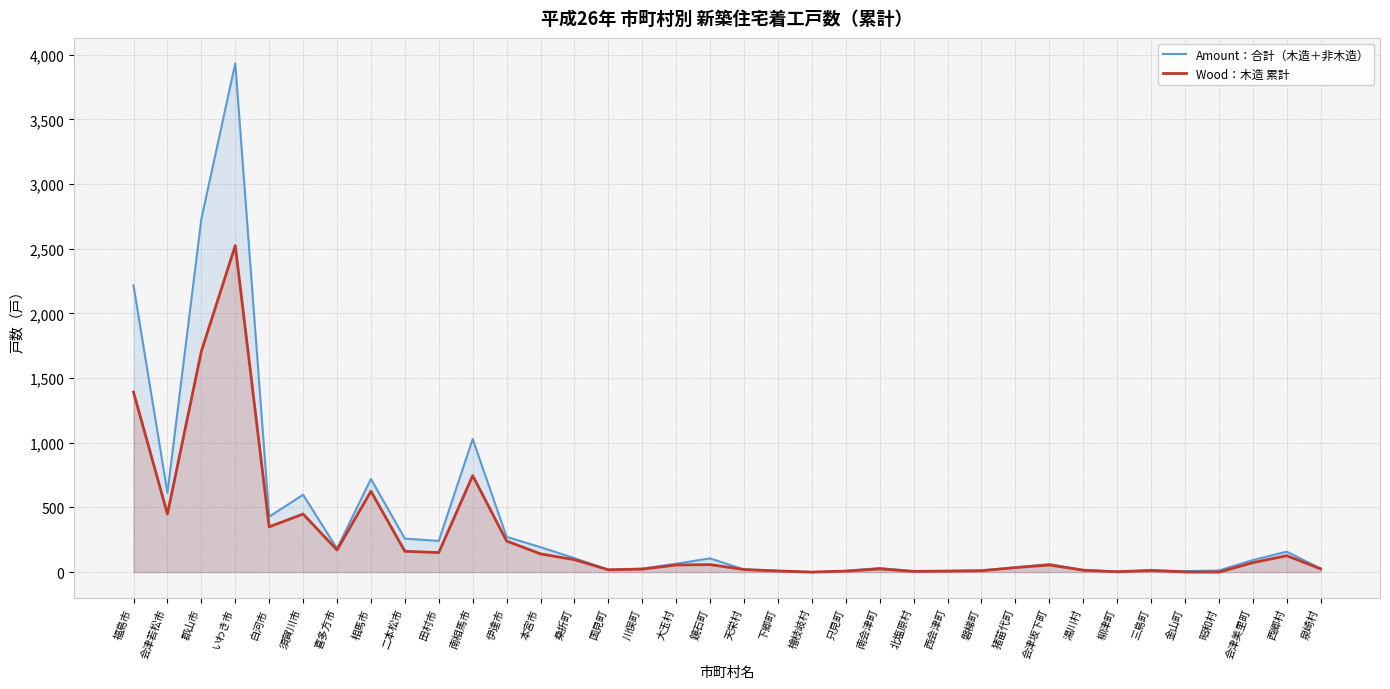

At which label is Wood：木造 累計 closest to 1262?

福島市